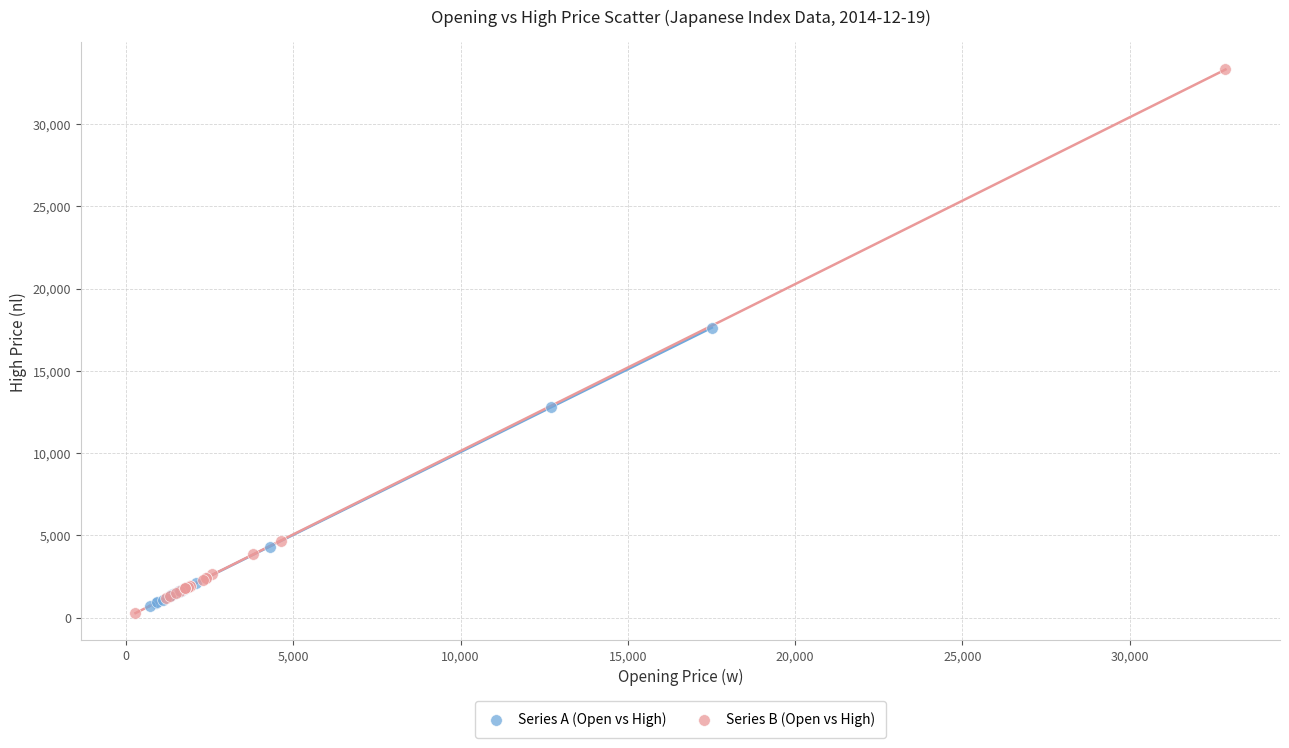

Which series has the widest spread of Y values?

Series B (Open vs High)